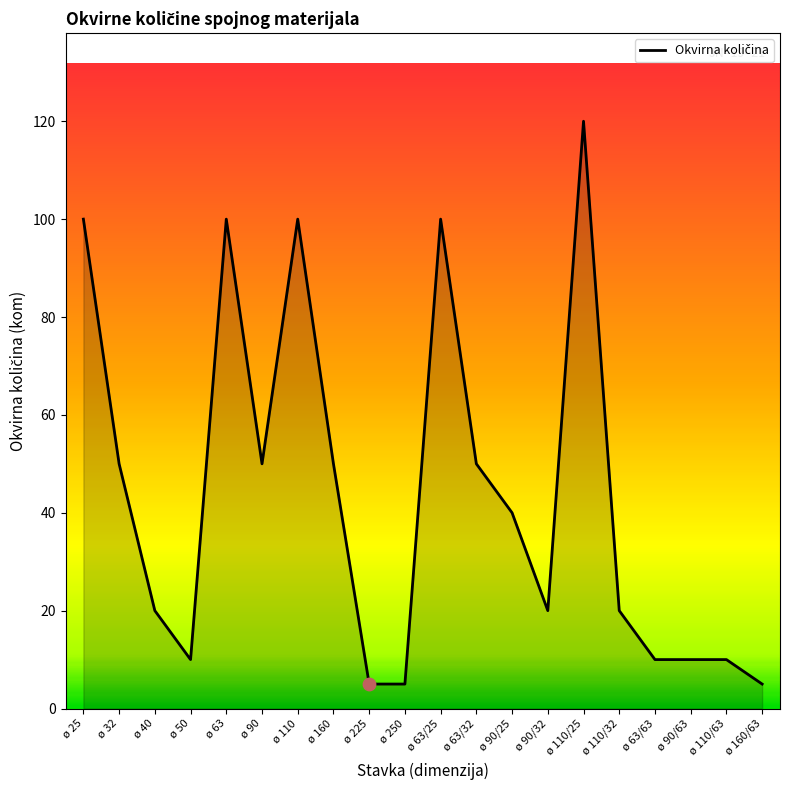

Between ø 25 and ø 250, which is larger?

ø 25